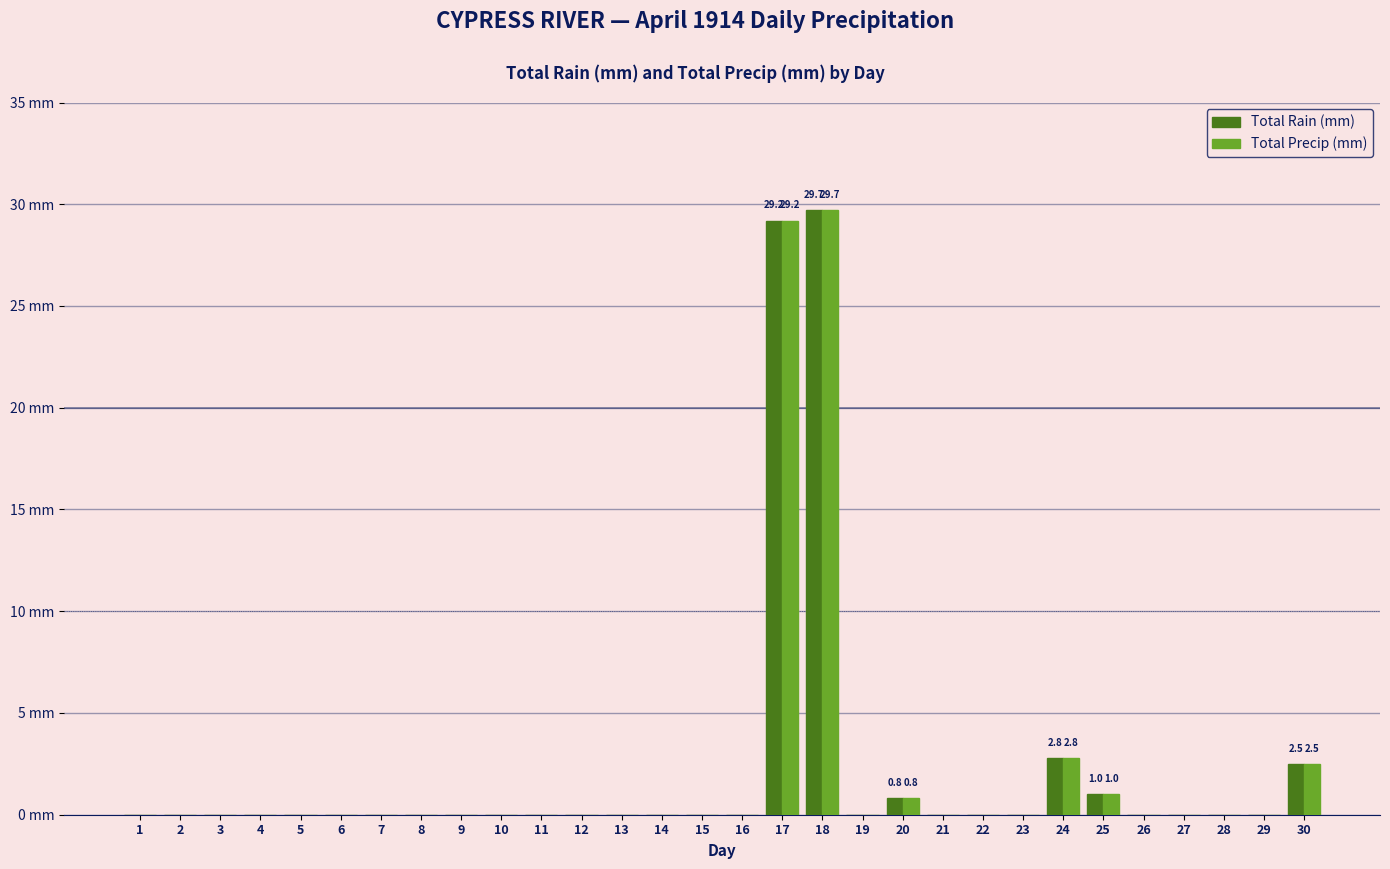

Does the chart contain stacked bars?

No